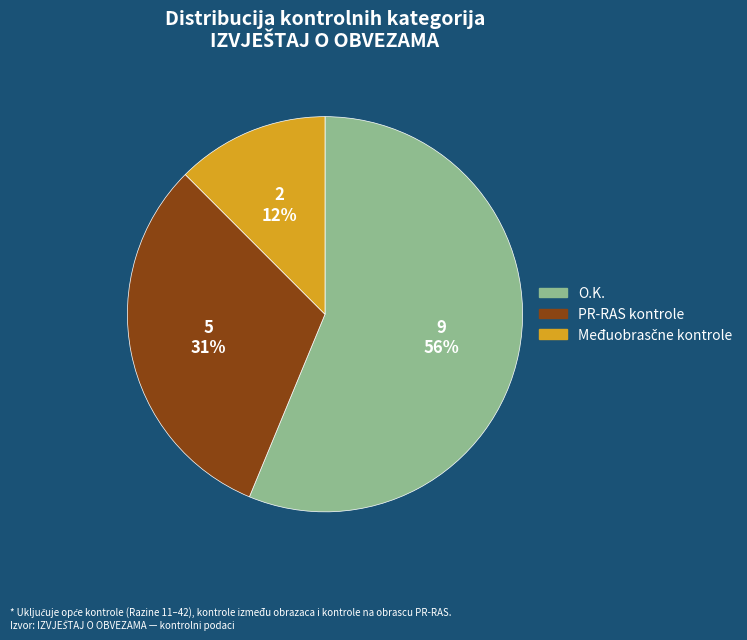

Is there any slice that represents more than half of the pie?

Yes